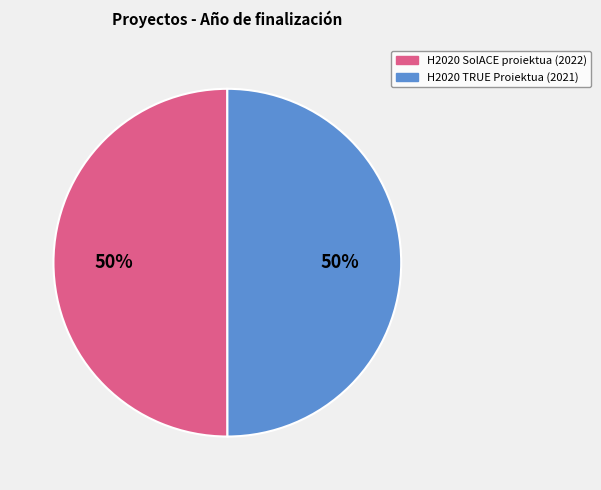

The H2020 SolACE proiektua slice represents 50% of the pie. True or false?

True